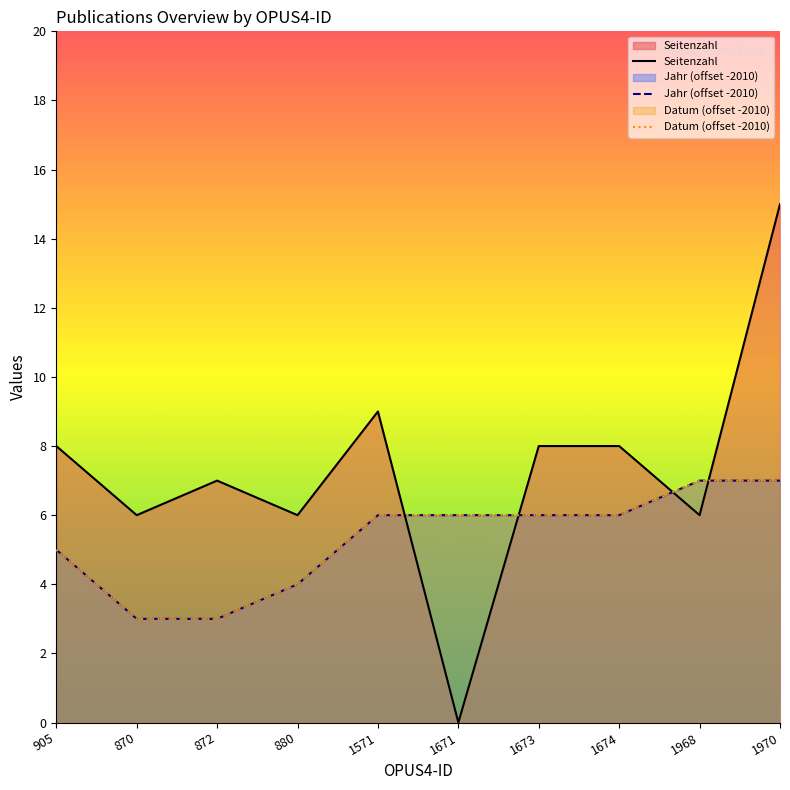

Which series has the widest spread of values?

Seitenzahl